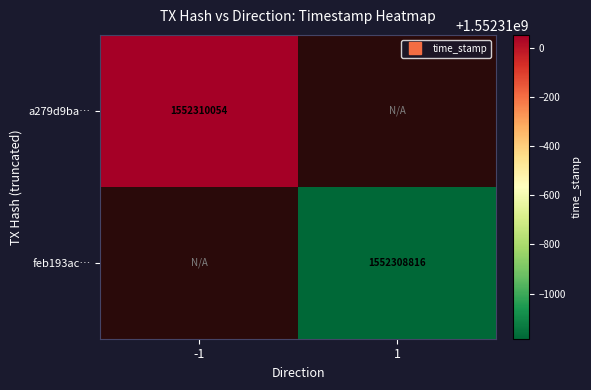

Is it true that feb193acfb644f3fdf10e5f3c9f3d2cf929b6ce equals 1552308816 at 1?

True